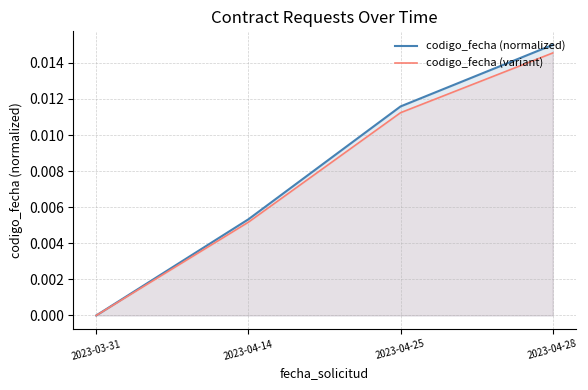

Reading right to left, transcribe all the data shown in this chart.

codigo_fecha (normalized): 2023-04-28=0.0	2023-04-25=0.0	2023-04-14=0.0	2023-03-31=0.0
codigo_fecha (variant): 2023-04-28=0.0	2023-04-25=0.0	2023-04-14=0.0	2023-03-31=0.0